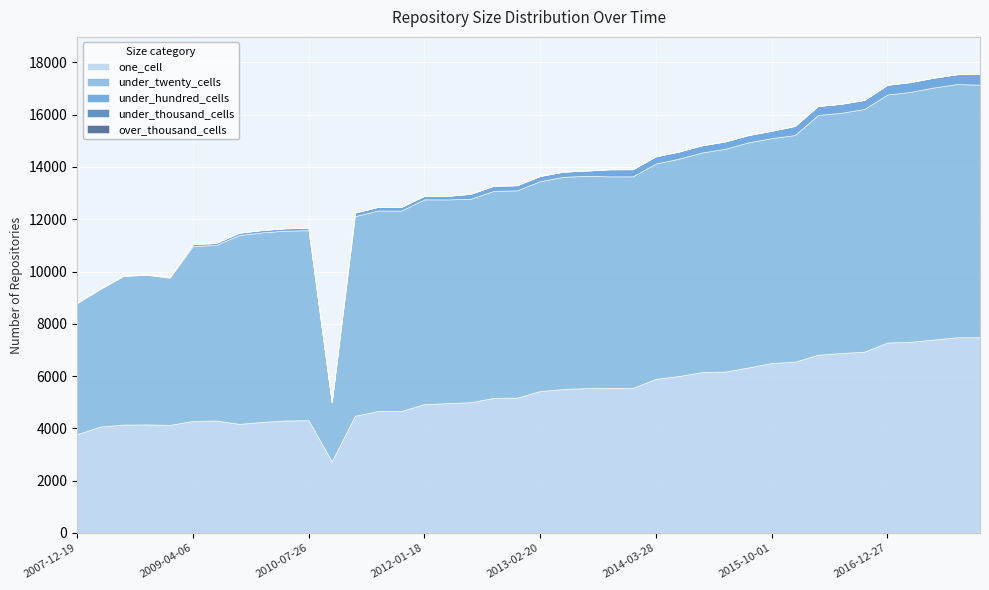

Where does the one_cell series first go above 5430?

2013-05-21